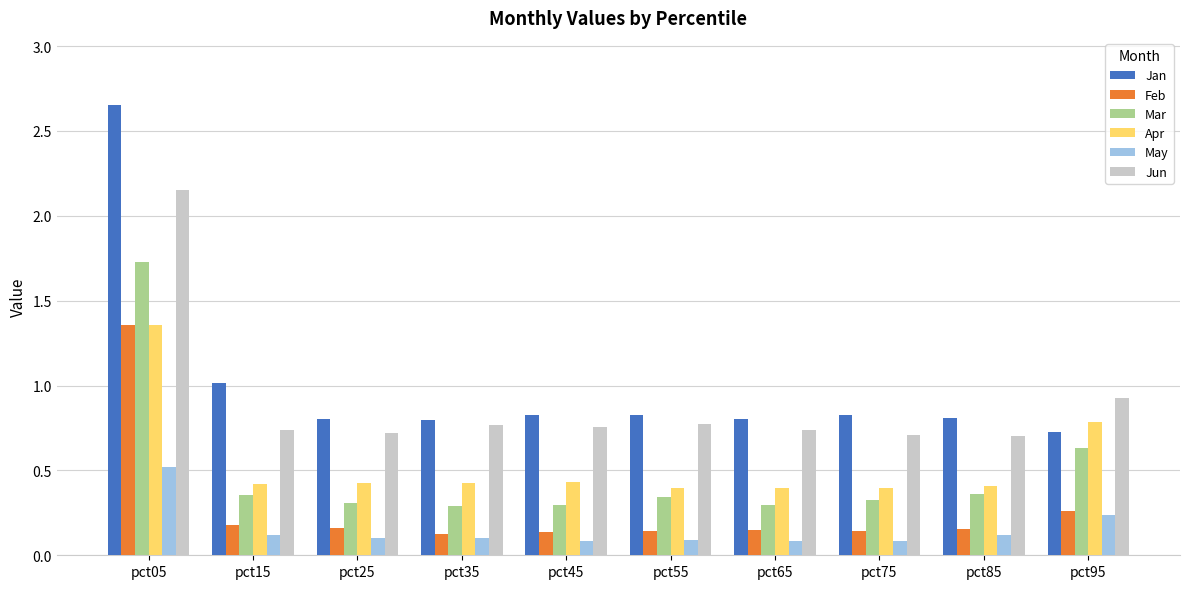

Which series has the largest total across all categories?

Jan